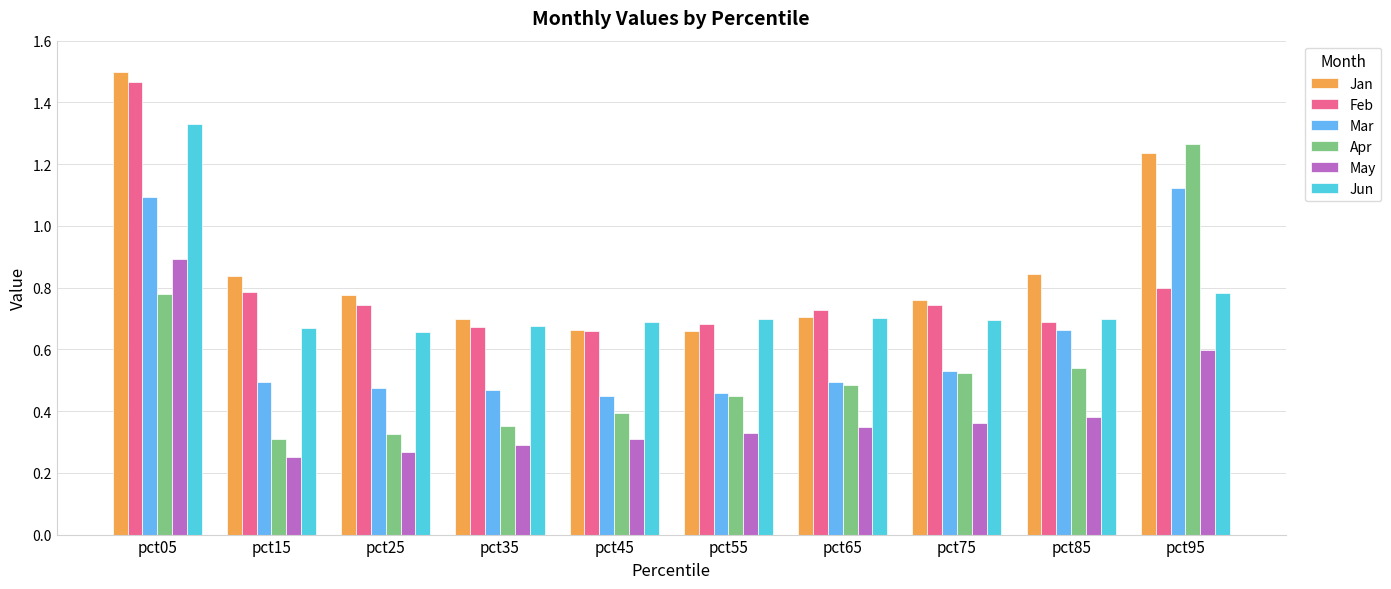

What is the total value across all series at pct25?

3.2